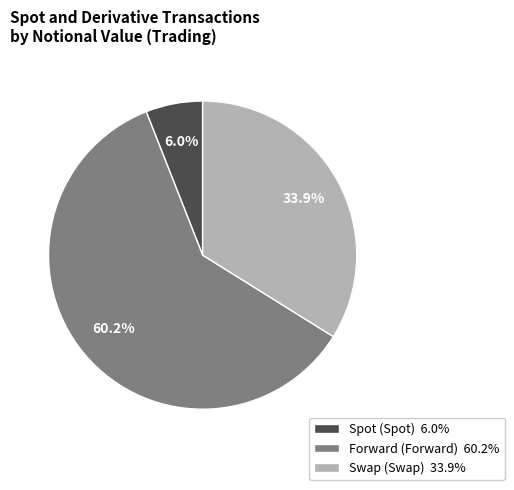

What percentage is the Spot (Spot) slice, to the nearest percent?

6%